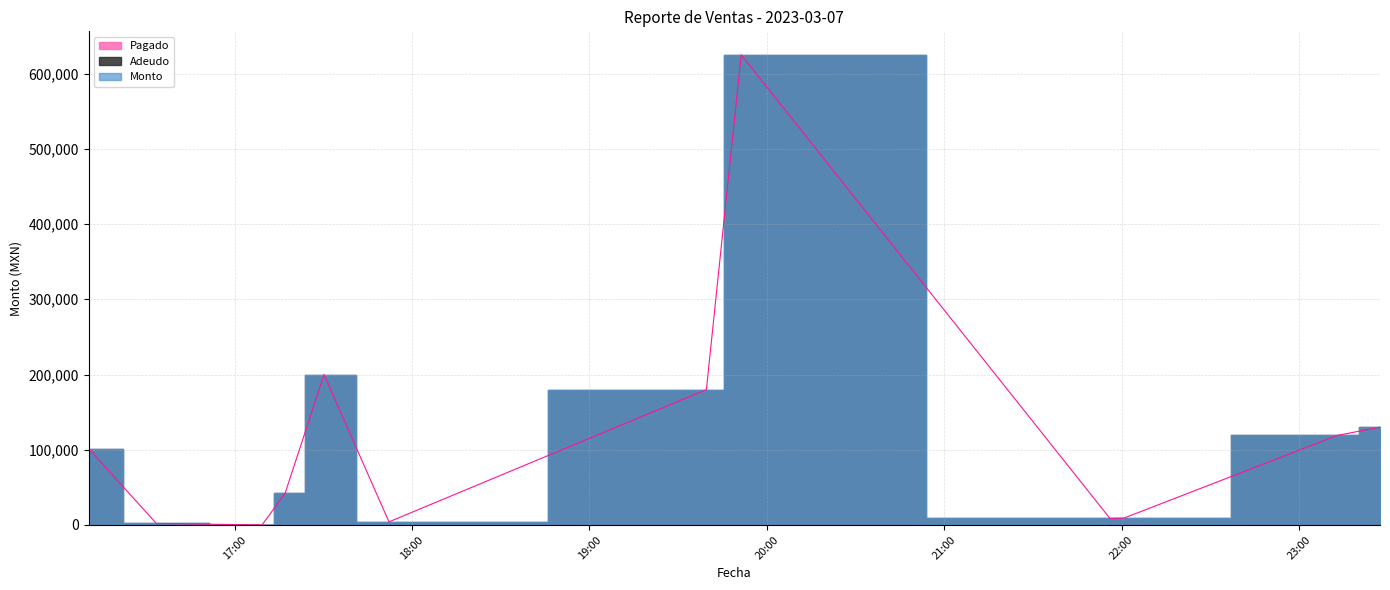

True or false: Pagado and Monto cross at least once.

False